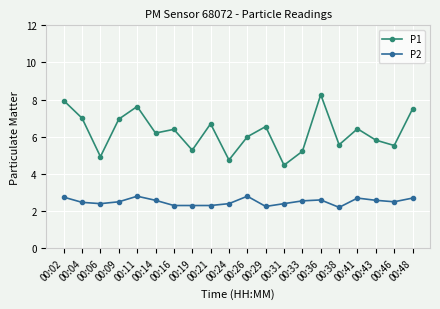

Is it true that P2 equals 0.7 at 00:36?

False